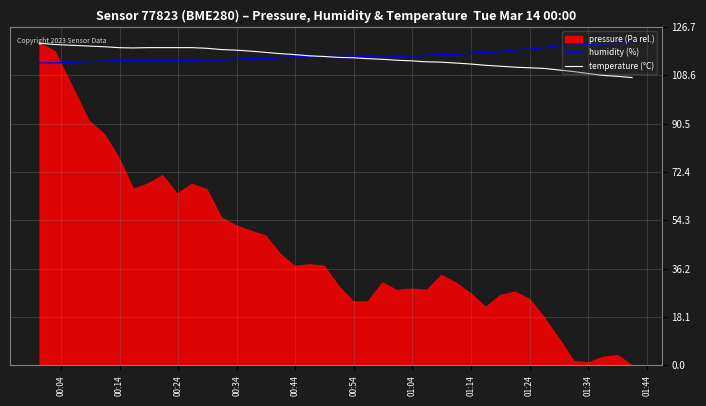

What is the lowest value of the humidity (%) series?

113.2